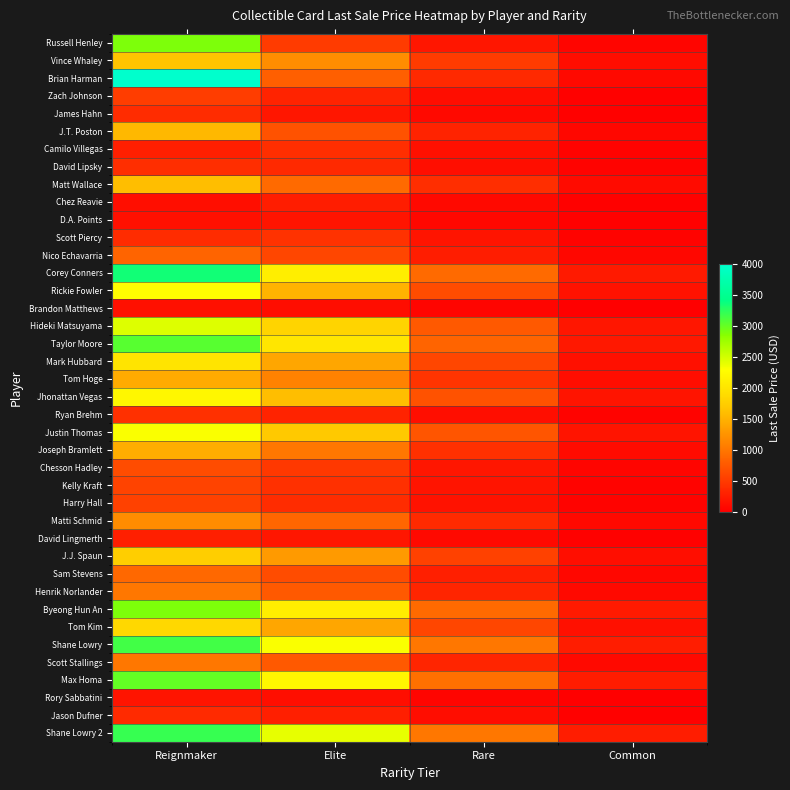

What is the total value across all series at Elite?

38050.0